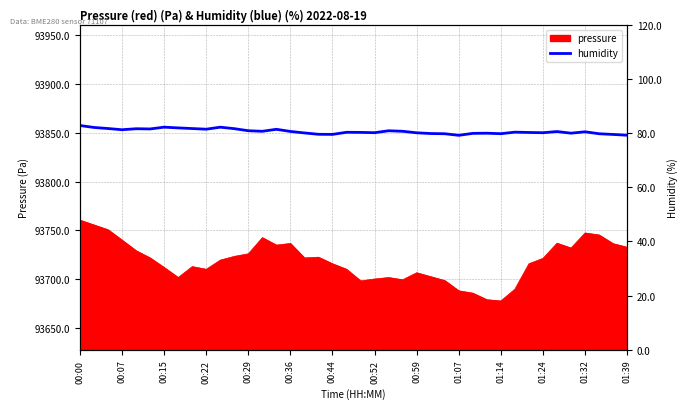

Does the chart have visible grid lines?

Yes